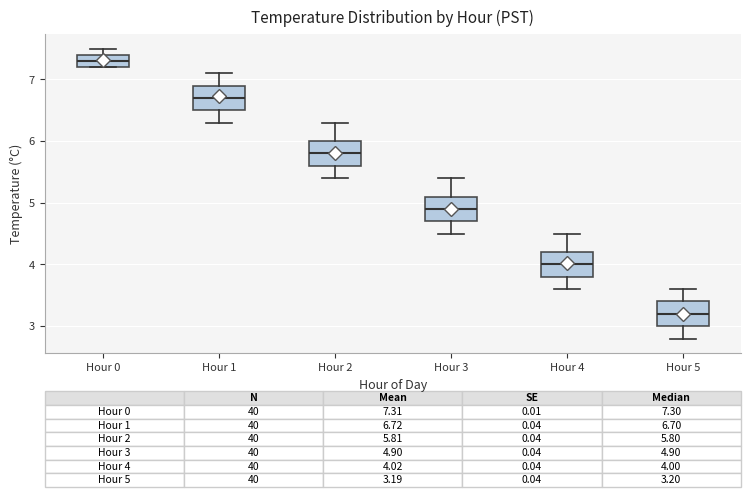

Which box's median line is the lowest?

Hour 5